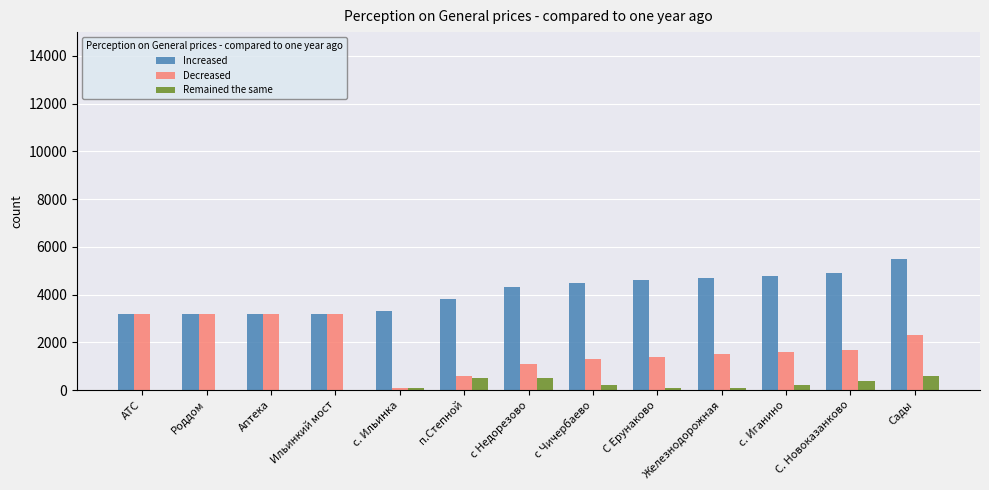

At which category is the sum across all series the highest?

Сады